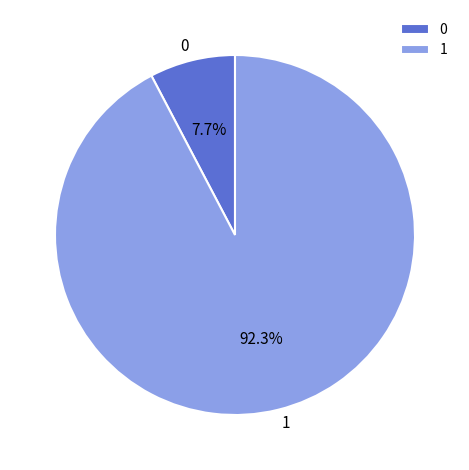

How many slices are in this pie chart?

2